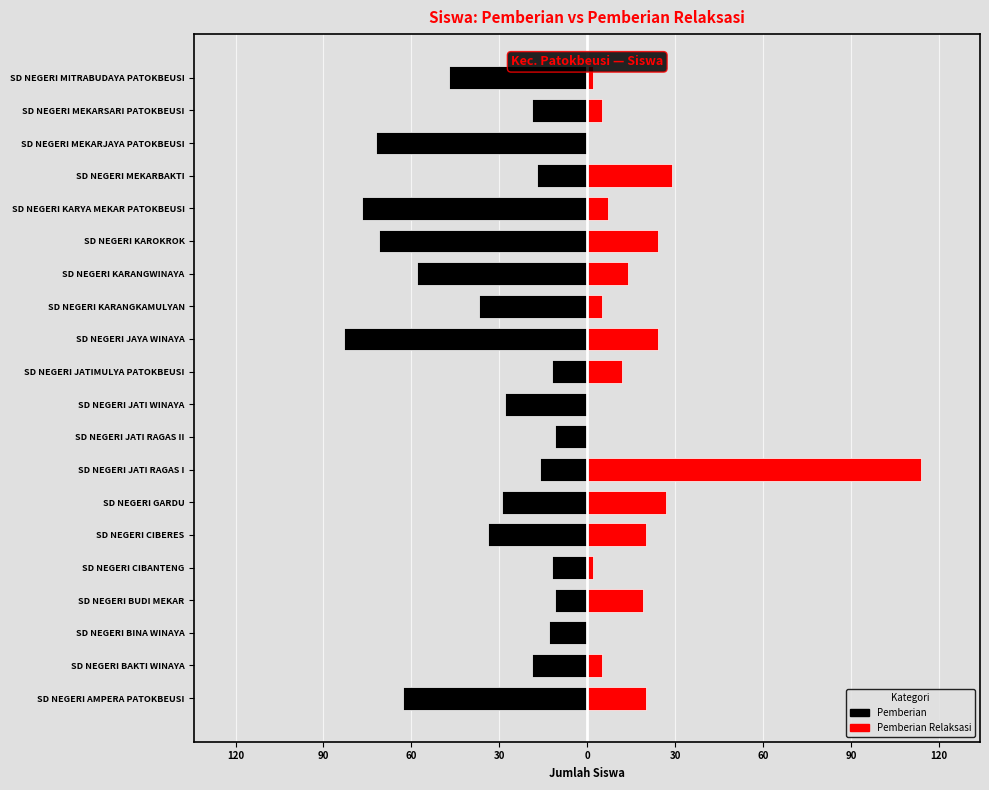

How many bars are there in each group?

2